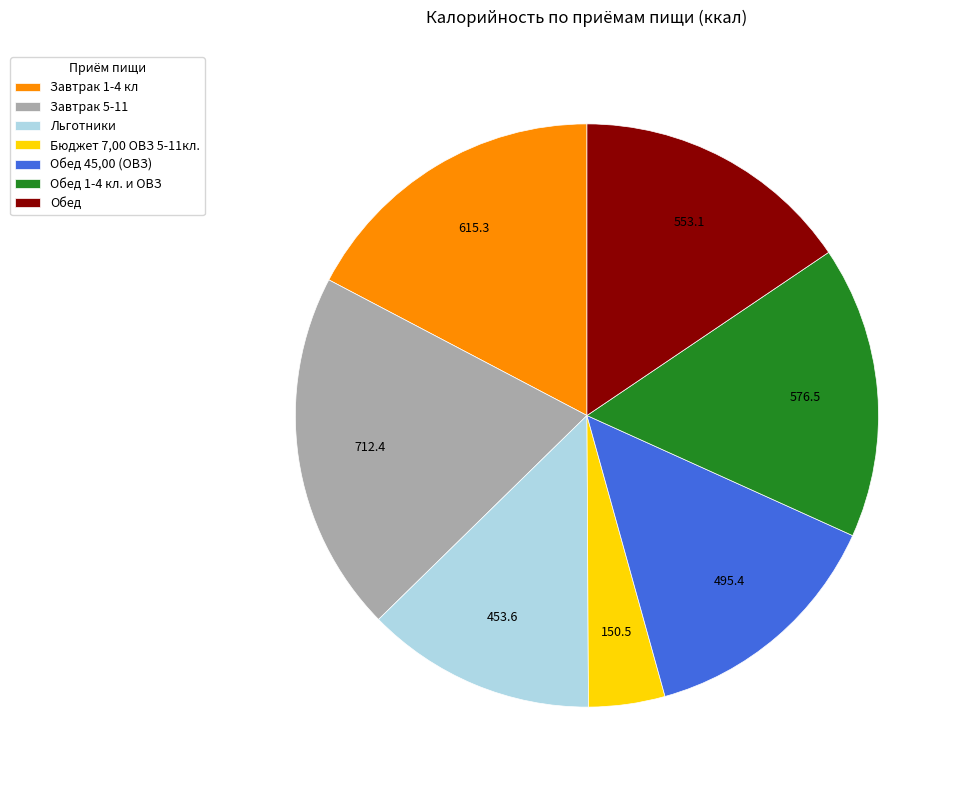

Which category has the smallest portion of the pie?

Бюджет 7,00 ОВЗ 5-11кл.